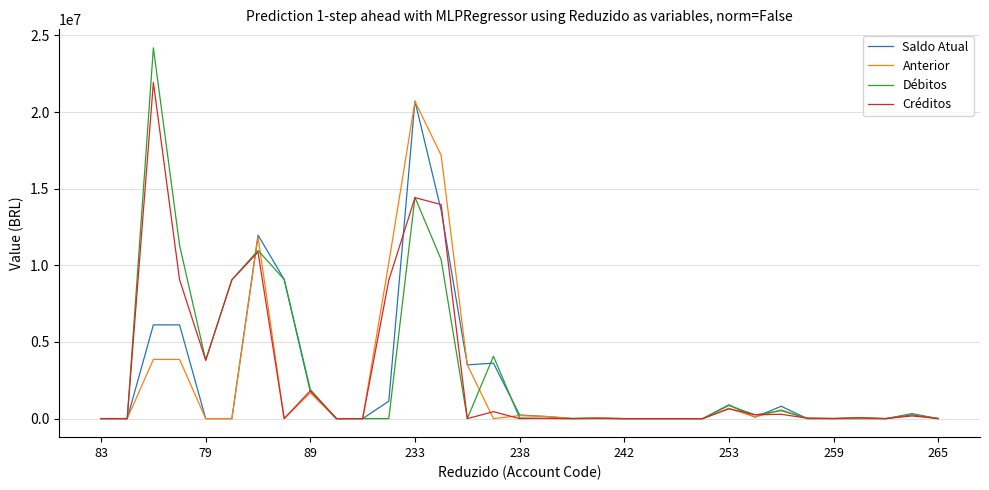

What is the maximum value for Saldo Atual?

20720465.9